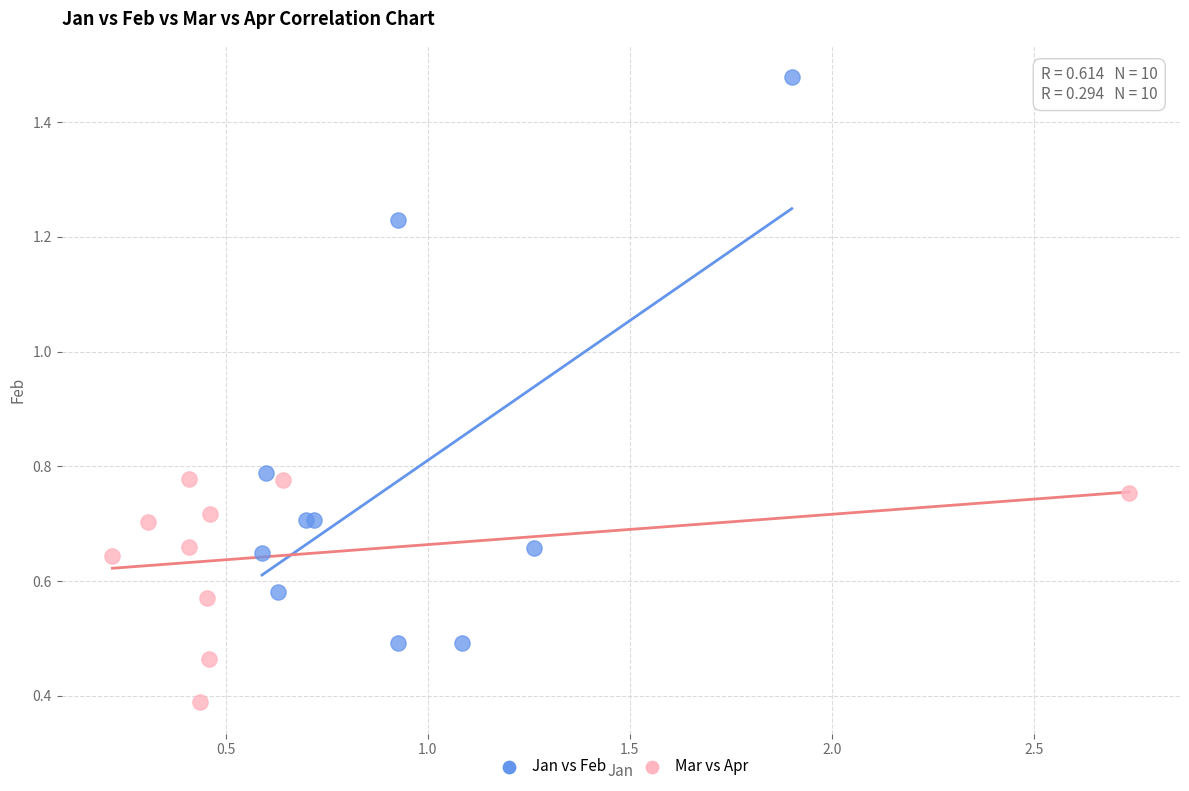

Which series reaches the minimum Y coordinate?

Mar vs Apr